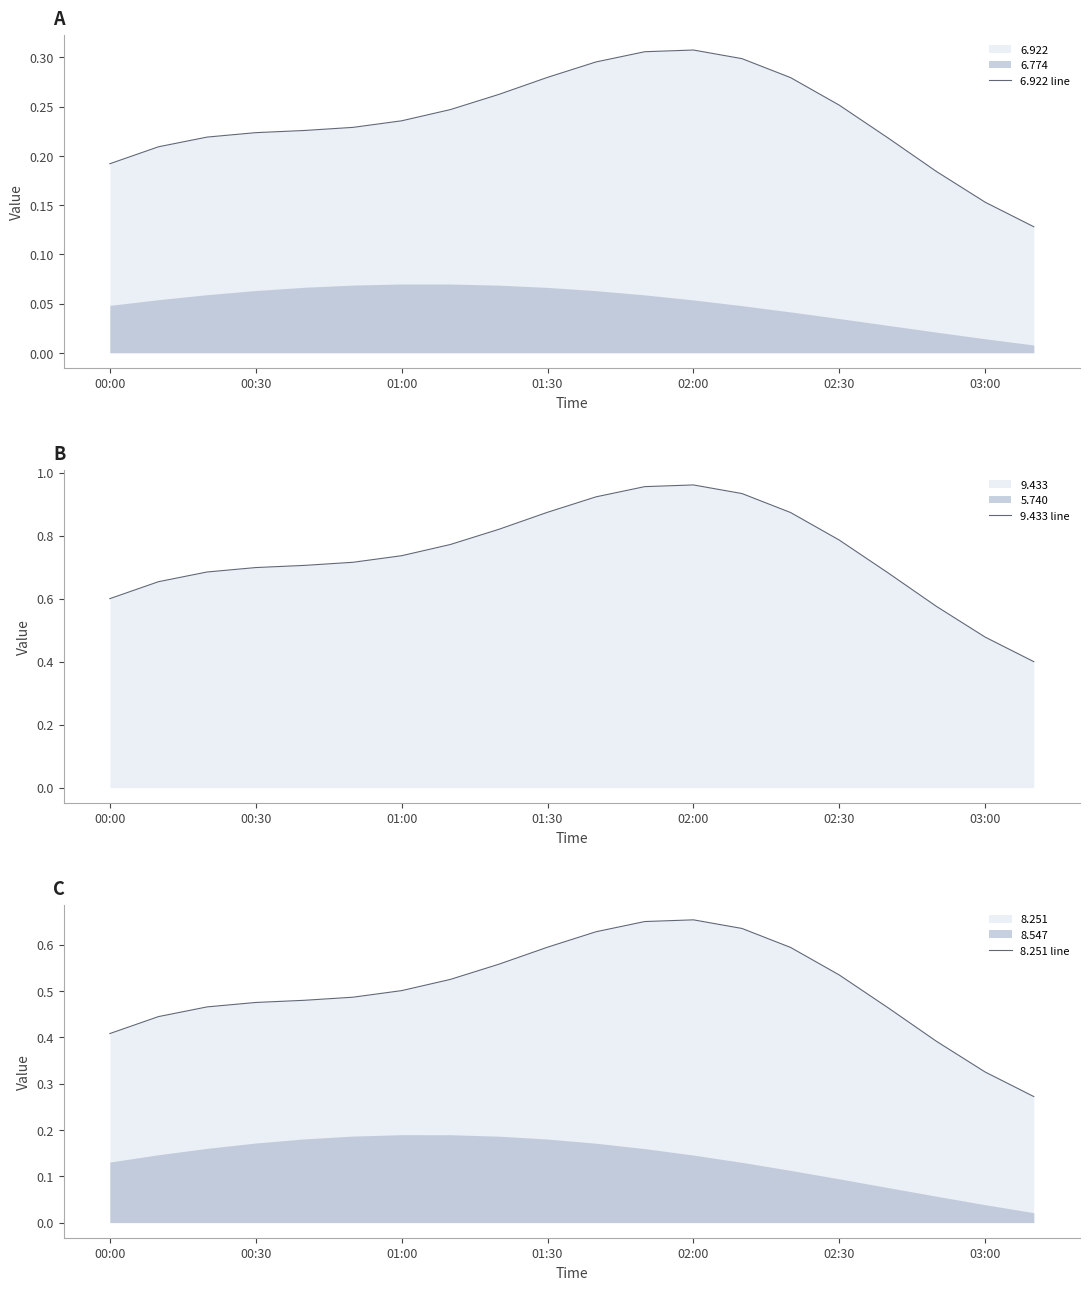

The value of 6.922 line at 02:30 is 0.1. True or false?

False